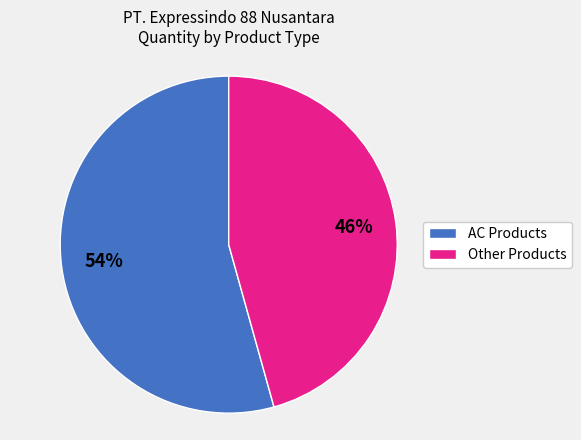

Which slice is the smallest?

Other Products